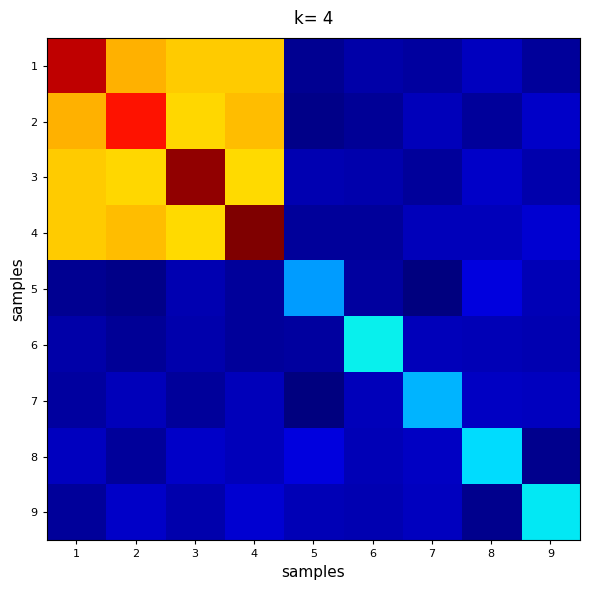

Rank the series by their maximum value, from lowest to highest.

5, 7, 8, 9, 6, 2, 1, 3, 4